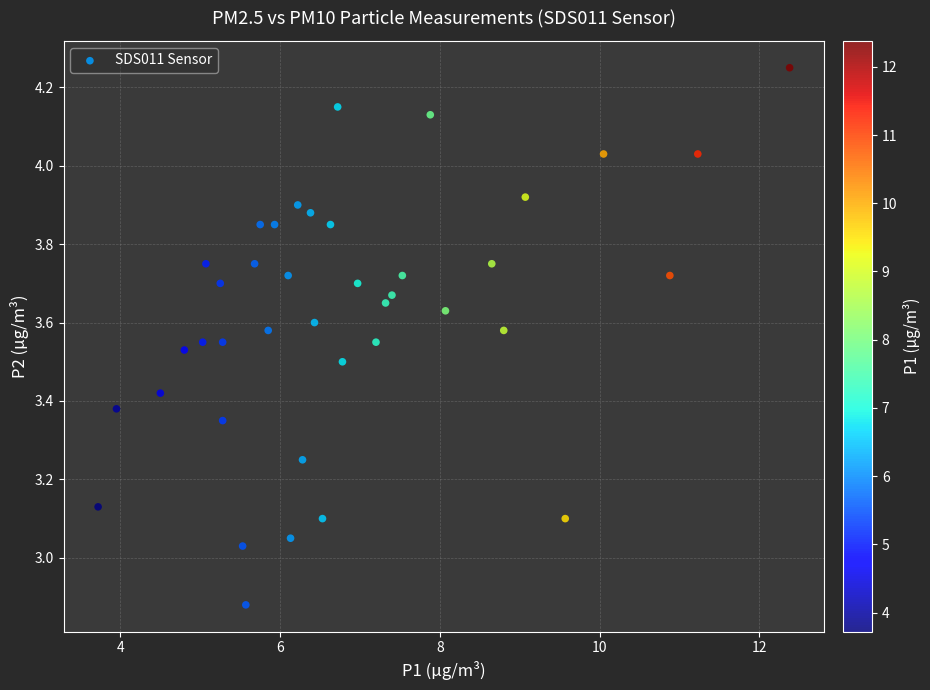

What is the range of X values (max minus min)?

8.7